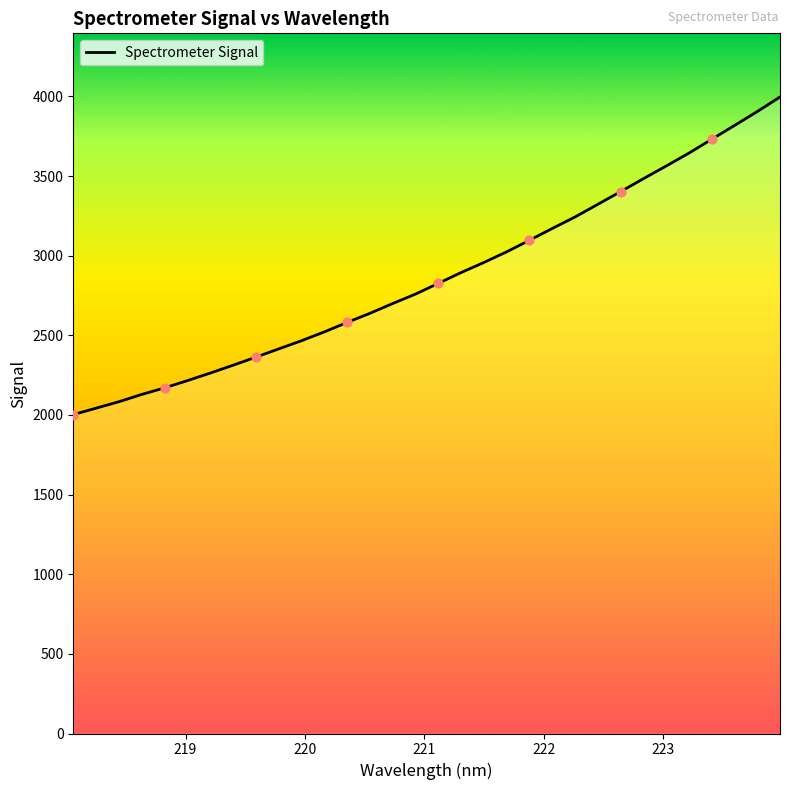

What is the minimum value shown in the chart?

2002.5